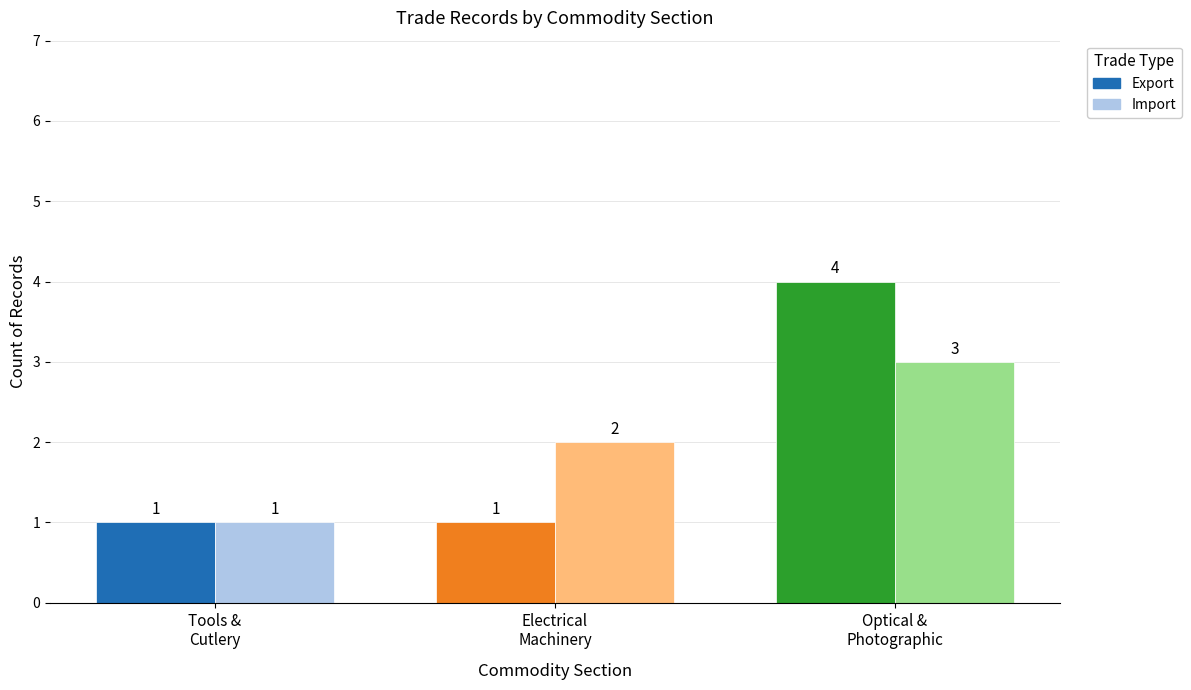

Read the Export value at Optical &
Photographic.

4